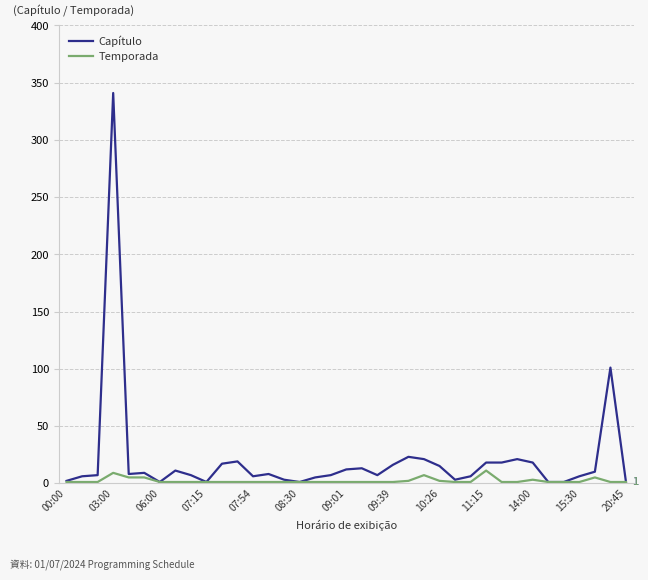

Which series has the widest spread of values?

Capítulo